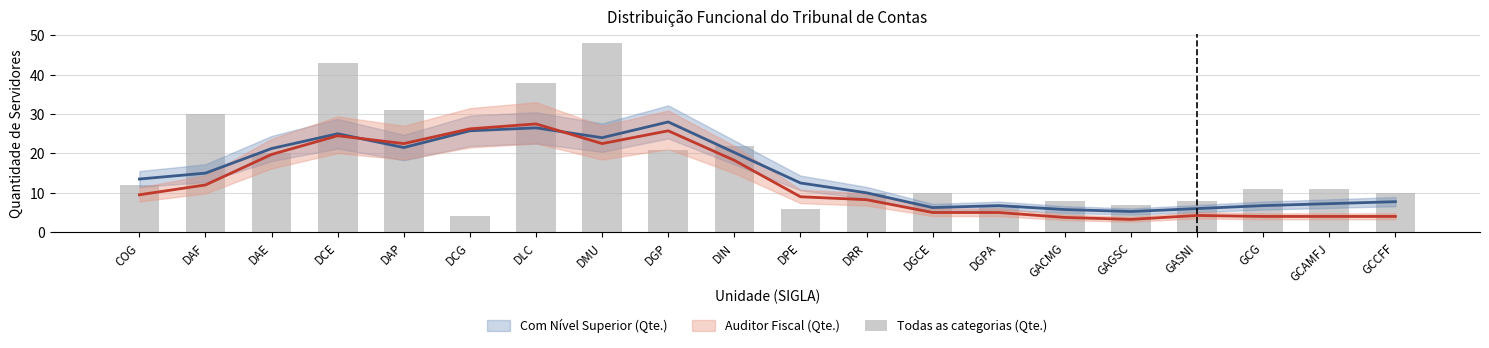

The chart shows a value of 2 at DPE. True or false?

False